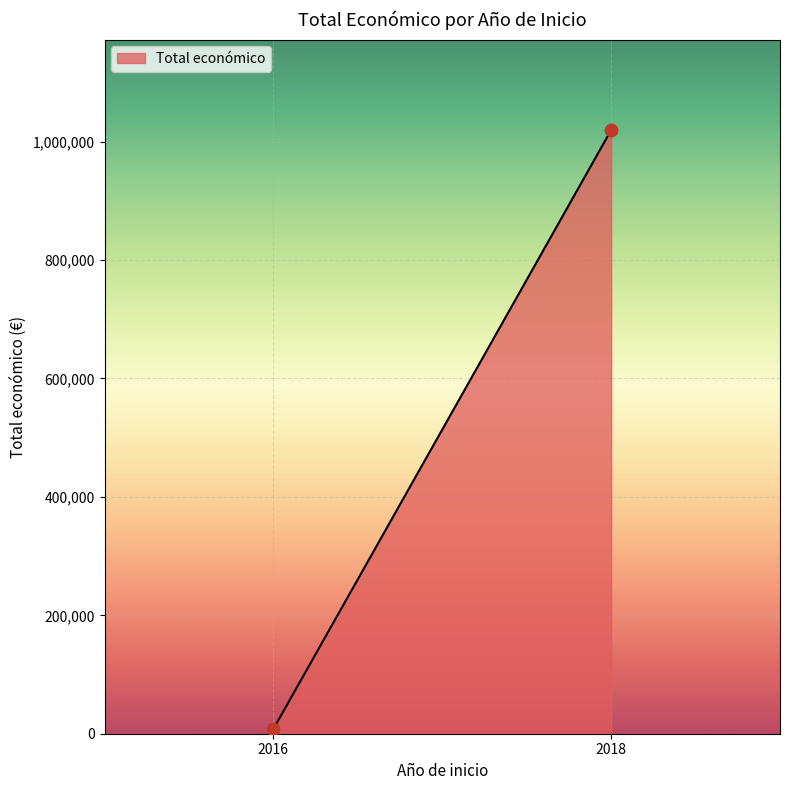

What is the average Y value?

513725